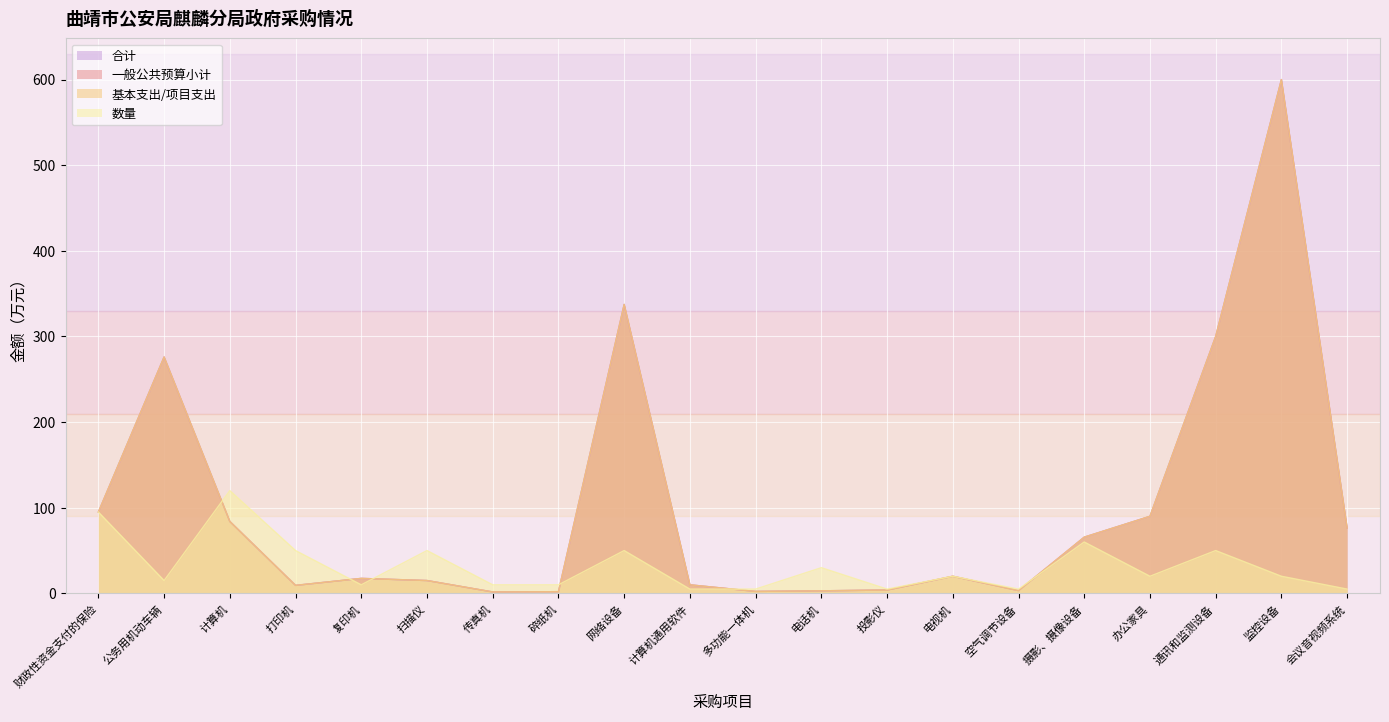

At which category does 合计 reach its first local peak?

公务用机动车辆